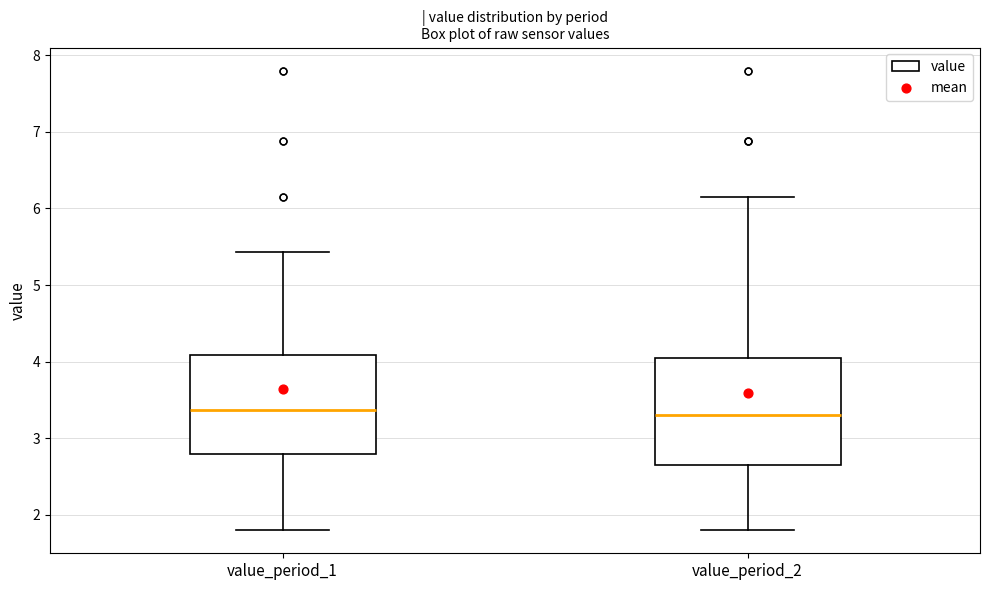

Reading left to right, transcribe this box plot: for each box, give where its median line is, the range the box spans, and where its two whiskers end, as read against the y-axis. The values are not printed on the chart, so give them approximately, as read against the axis.

value_period_1: median 3.4, box 2.8 to 4.1, whiskers 1.8 to 5.4
value_period_2: median 3.3, box 2.6 to 4.1, whiskers 1.8 to 6.2